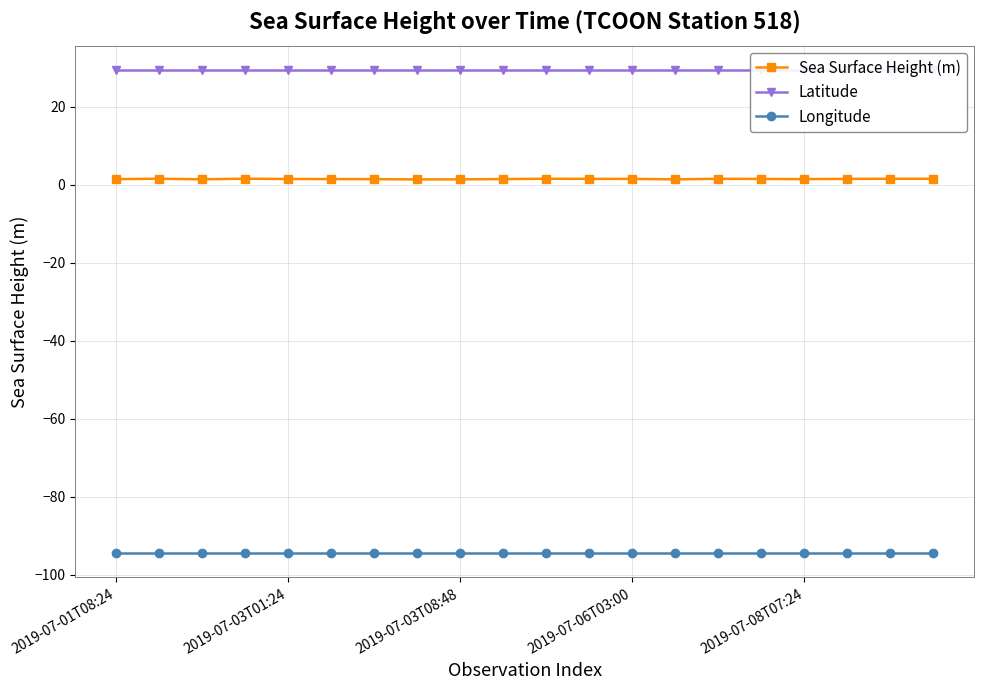

At how many categories does at least one series exceed -76?

20